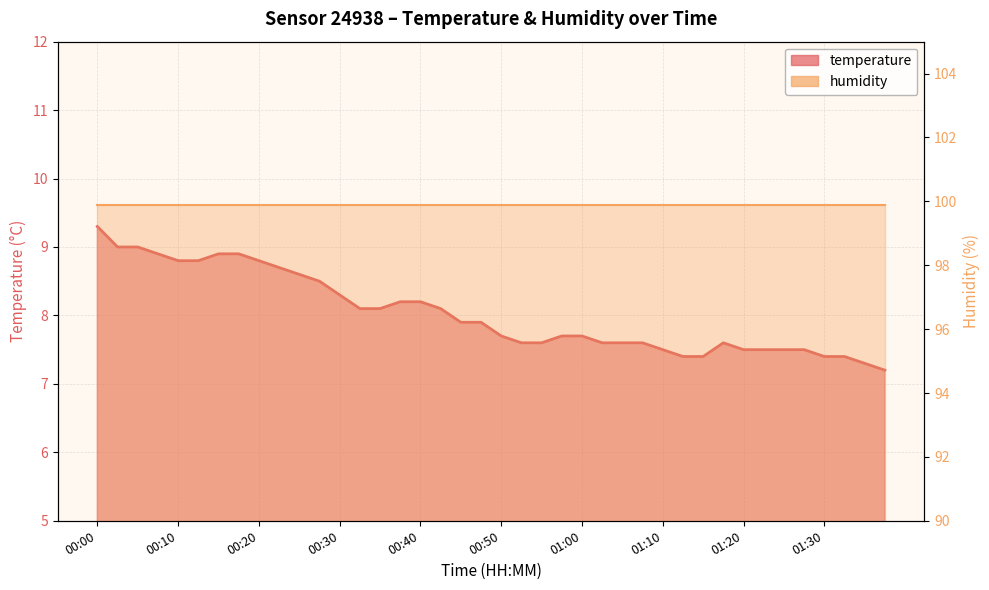

What is the label of the 2nd point from the left?

00:03